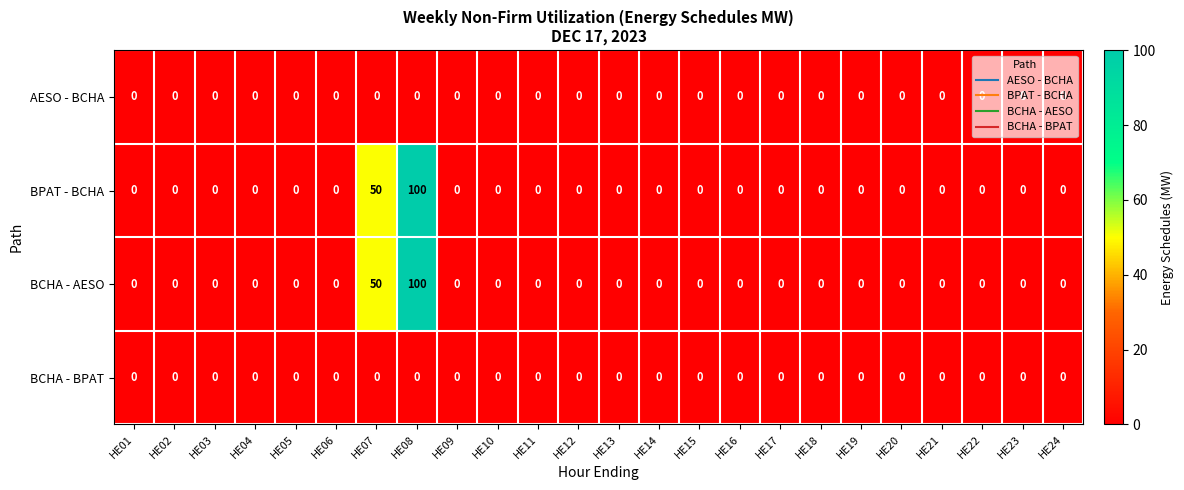

At which label is BPAT - BCHA closest to 50?

HE07